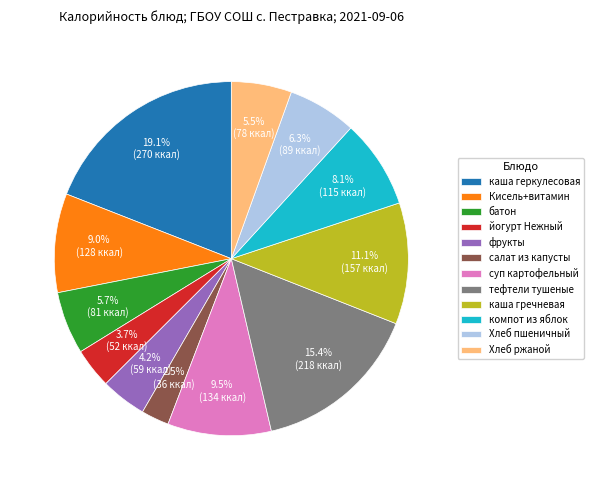

How many segments does this pie chart have?

12